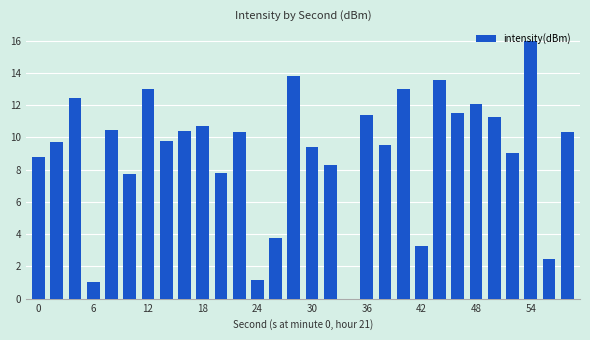

What is the greatest value displayed?

16.0